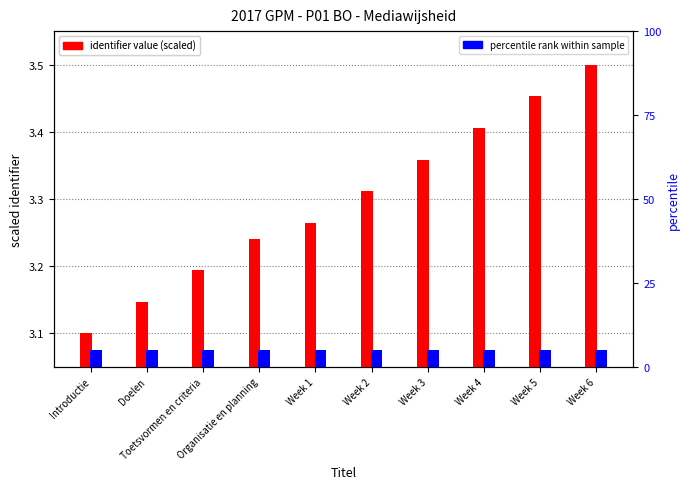

Is the value of percentile rank within sample at Introductie greater than the value of identifier value (scaled) at Introductie?

Yes